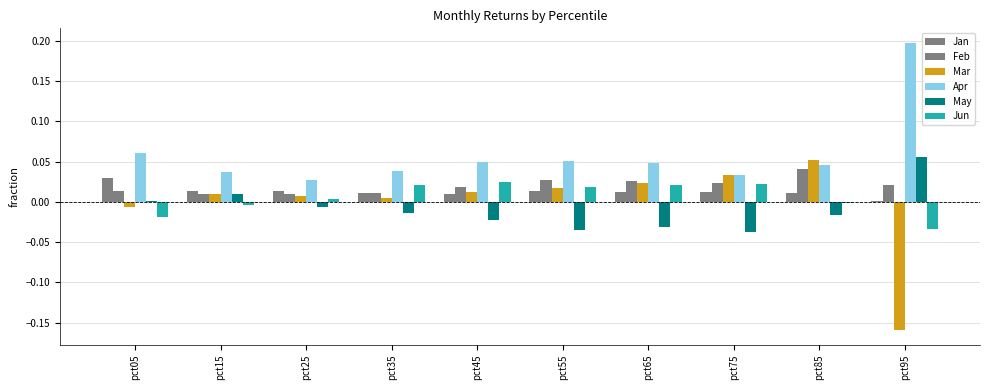

Count the number of categories in the chart.

10